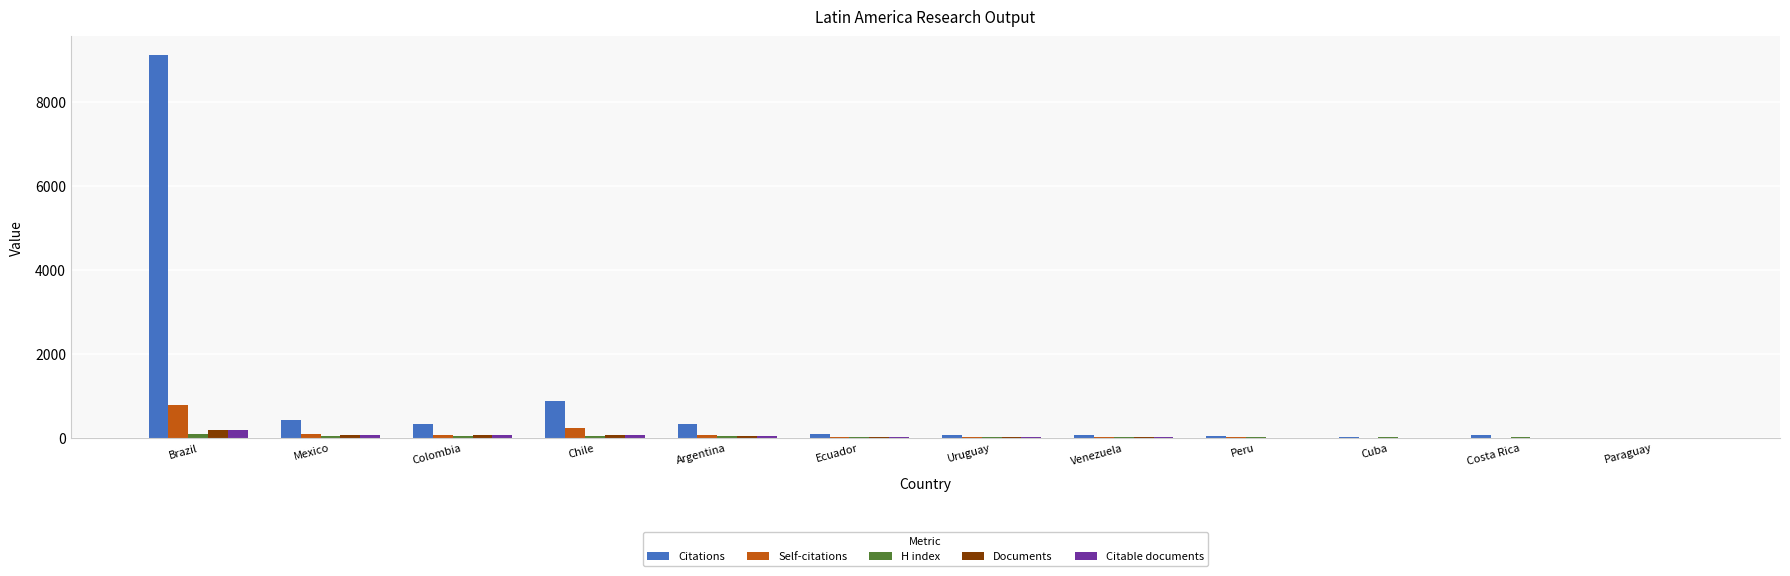

How many categories are shown in the chart?

12